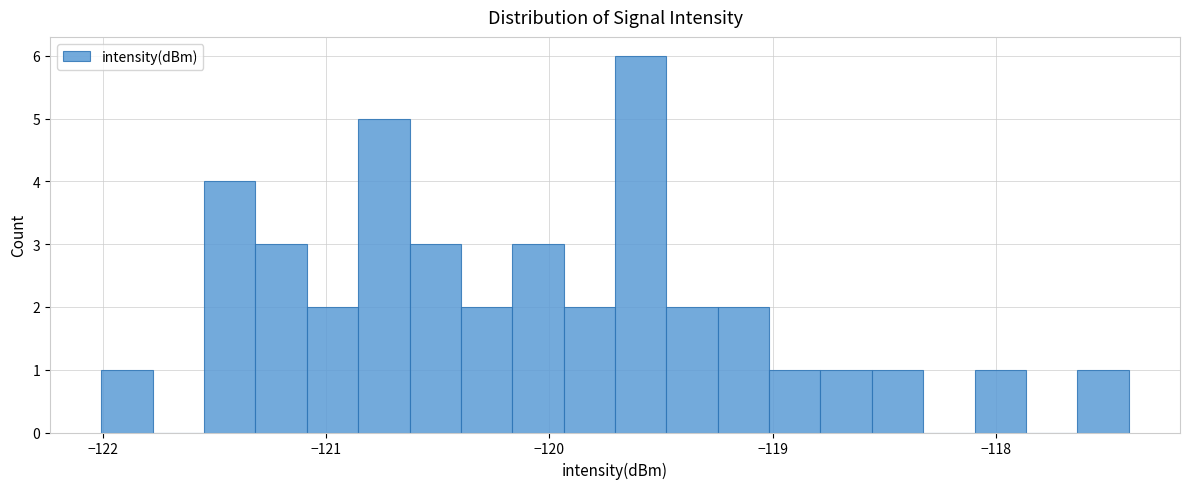

Read against the x-axis, roughly where is the centre of the tallest bar?

-119.6